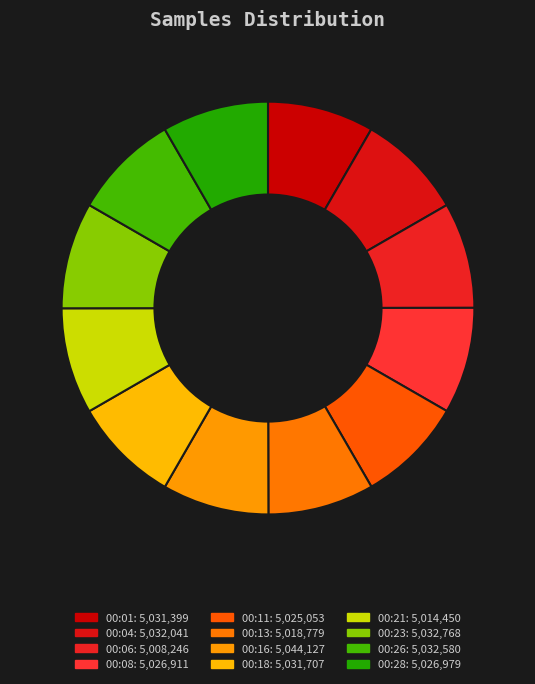

What percentage is NOT represented by 00:16?

91.6%